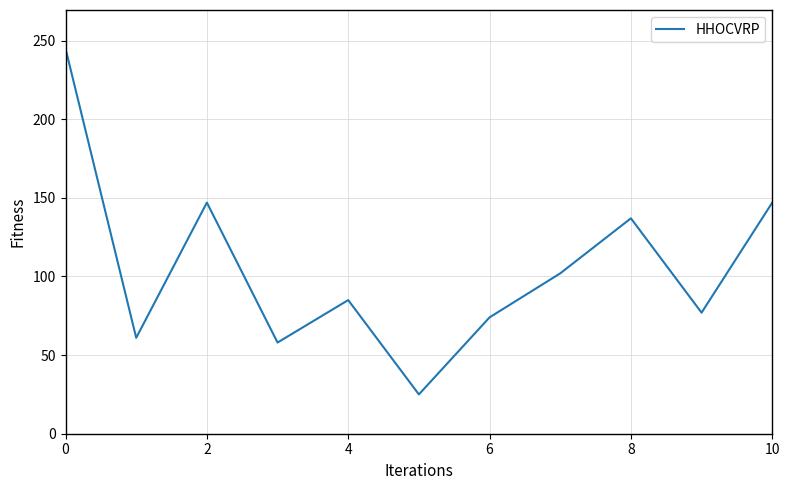

What is the smallest value displayed?

25